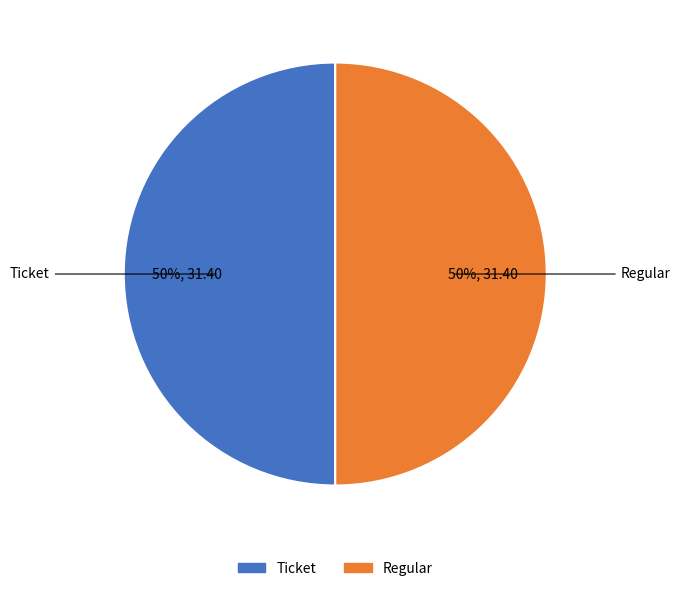

To the nearest percent, what is the average slice percentage?

50%